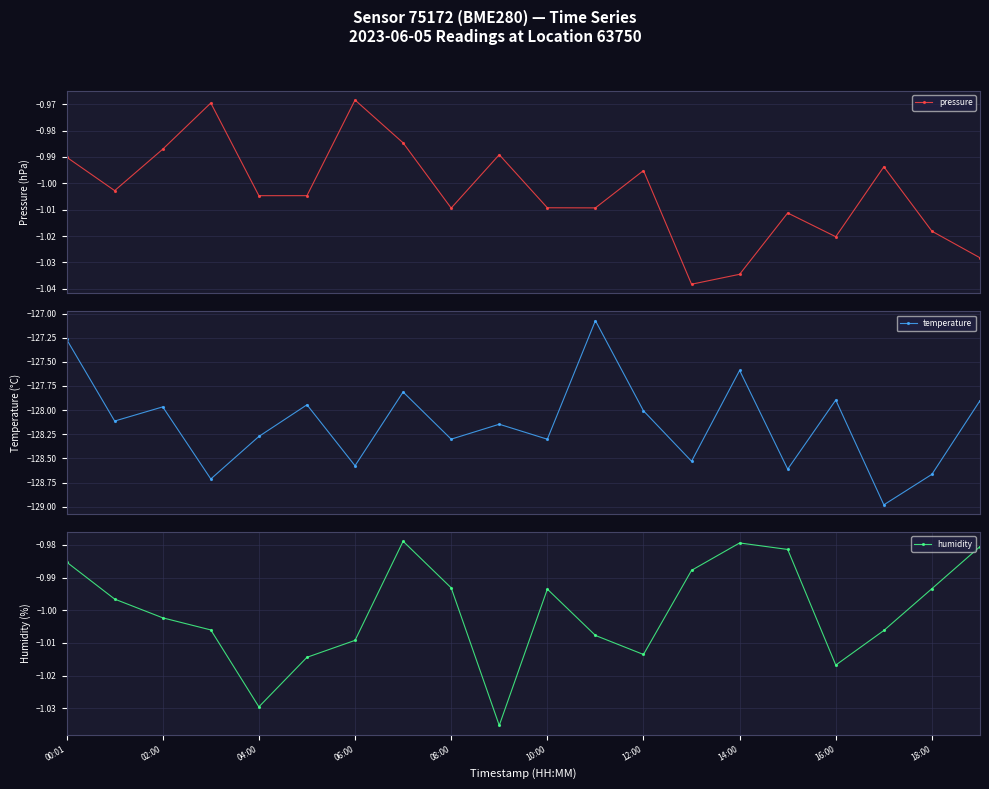

Does the chart display data point markers on the line(s)?

Yes